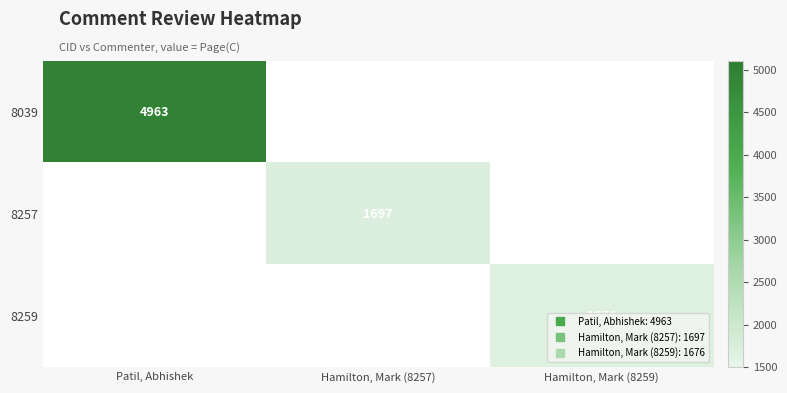

List the labels in order of 8259 value, smallest first.

Patil, Abhishek, Hamilton, Mark (8257), Hamilton, Mark (8259)